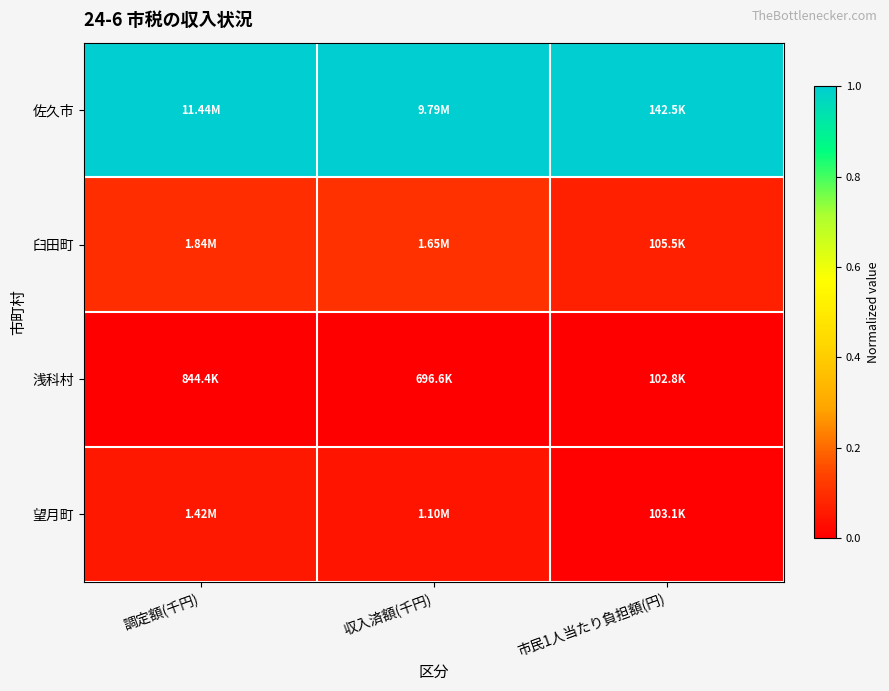

Between 収入済額(千円) and 市民1人当たり負担額(円), which is larger?

収入済額(千円)